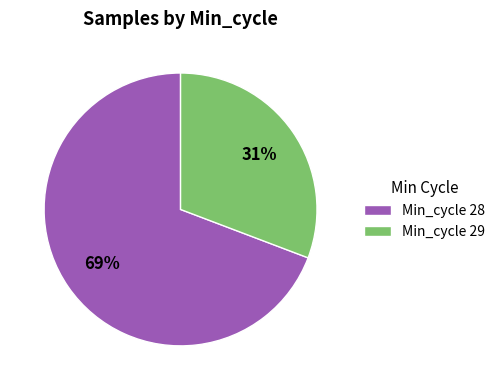

Is there any slice that represents more than half of the pie?

Yes